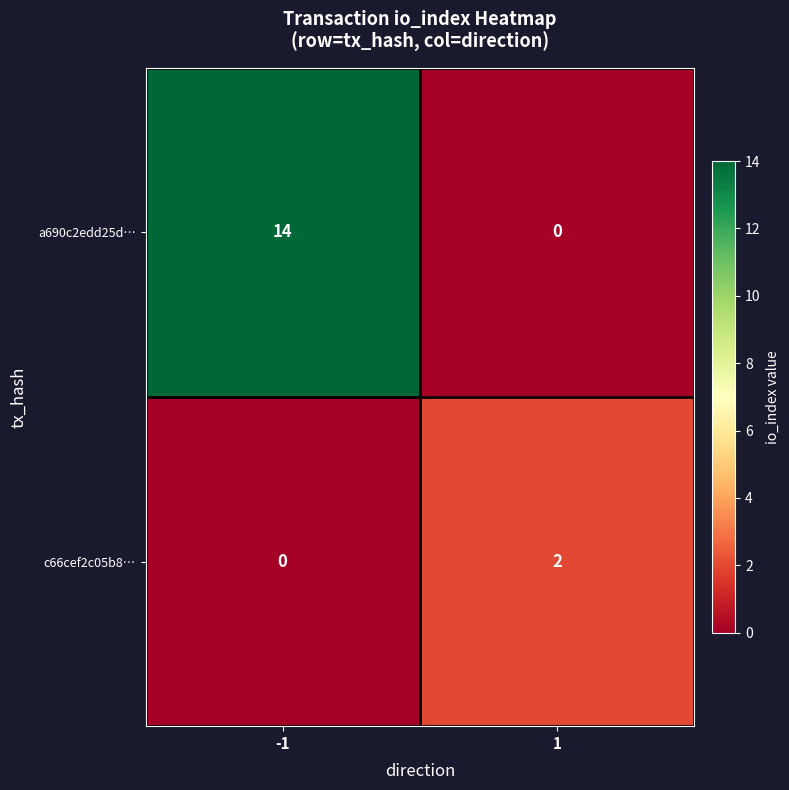

Reading right to left, what are all the values shown in this chart?

a690c2edd25d…: 0	14
c66cef2c05b8…: 2	0